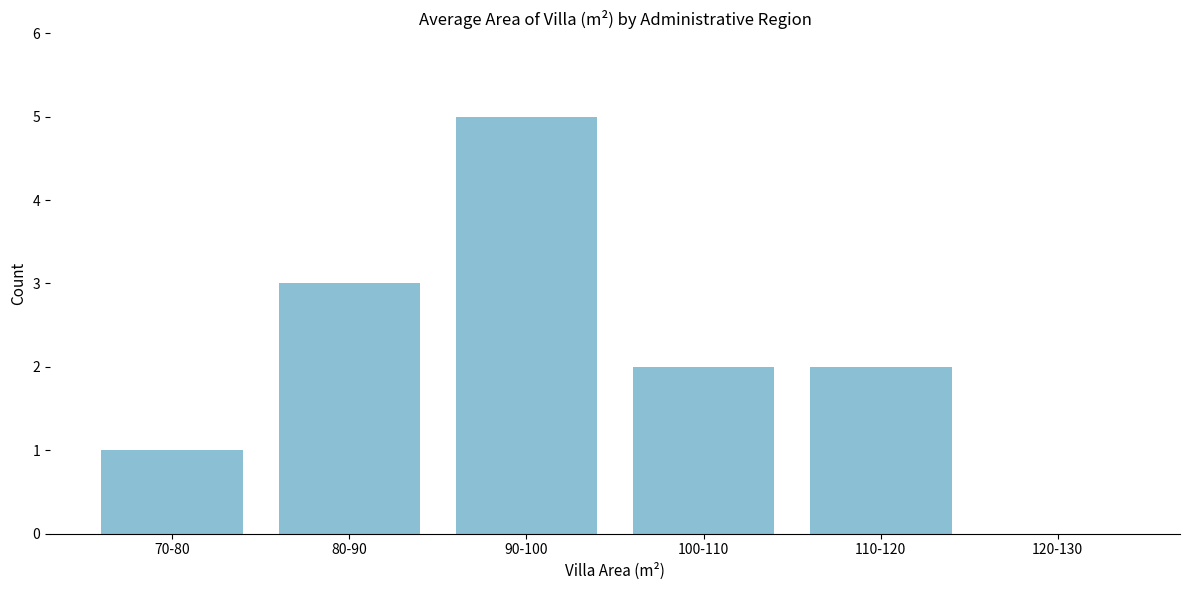

Reading right to left, what are all the values shown in this chart?

120-130=0	110-120=2	100-110=2	90-100=5	80-90=3	70-80=1